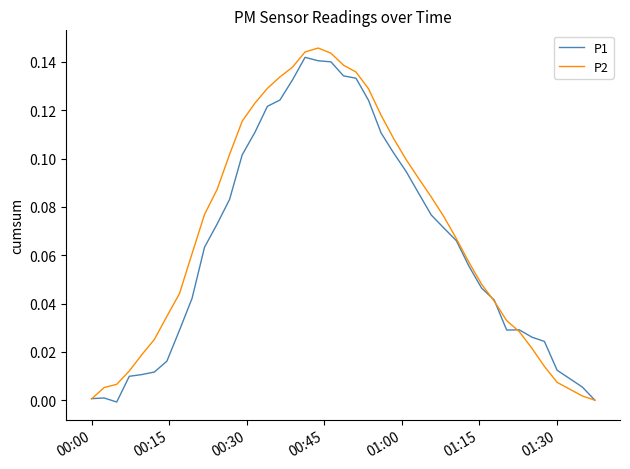

Which series has the widest spread of values?

P2